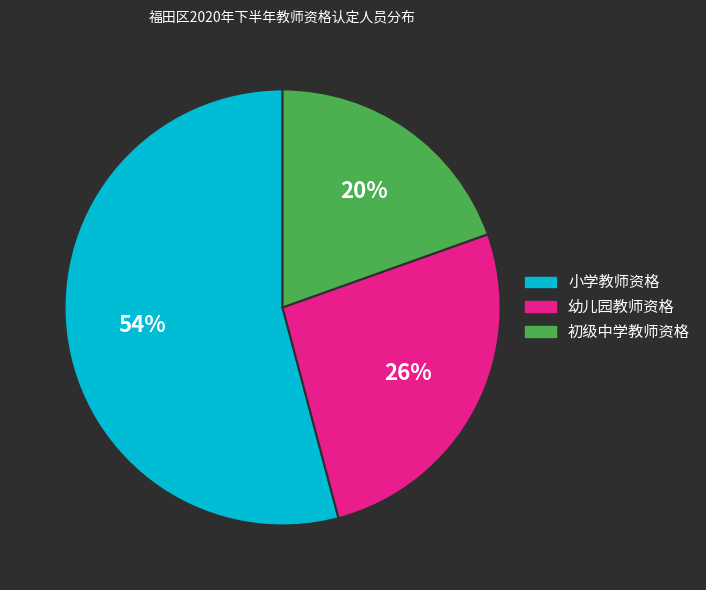

Which category accounts for the majority?

小学教师资格